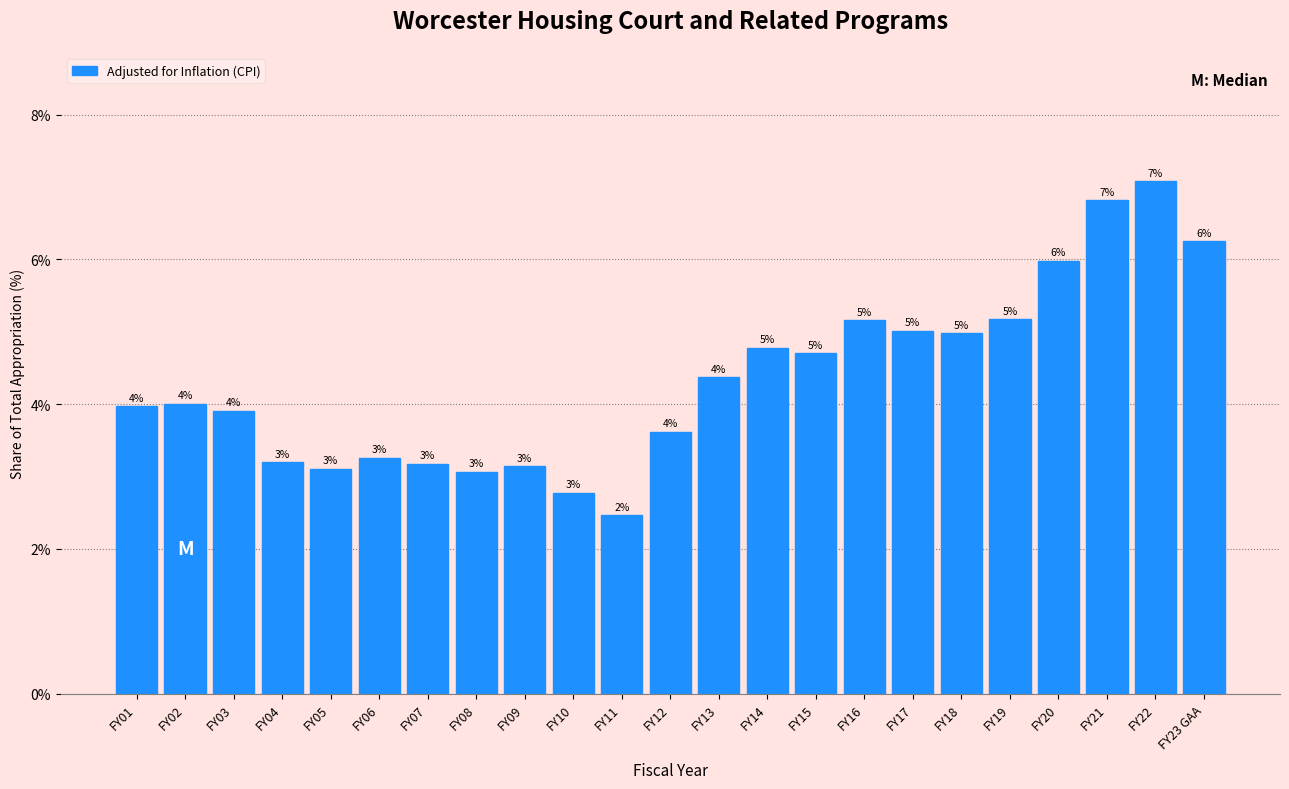

What is the greatest value displayed?

7.1